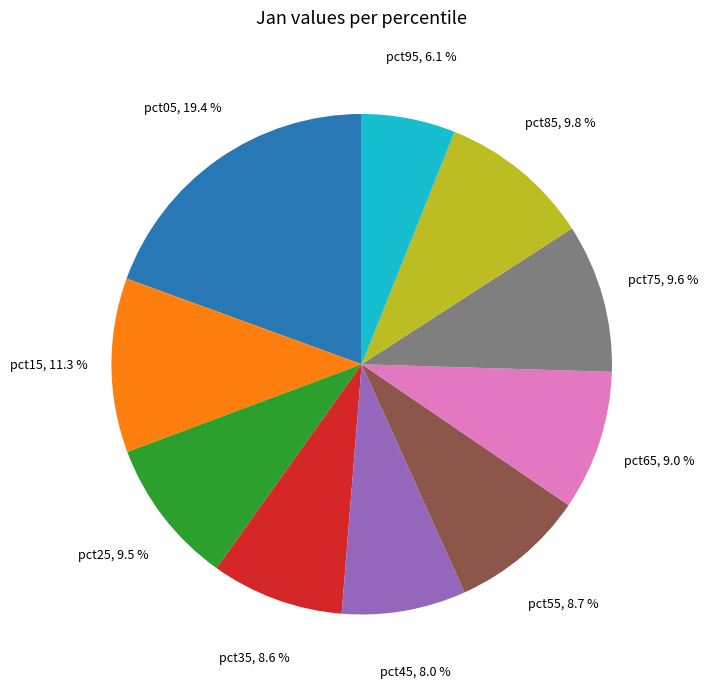

Is there any slice that represents more than half of the pie?

No